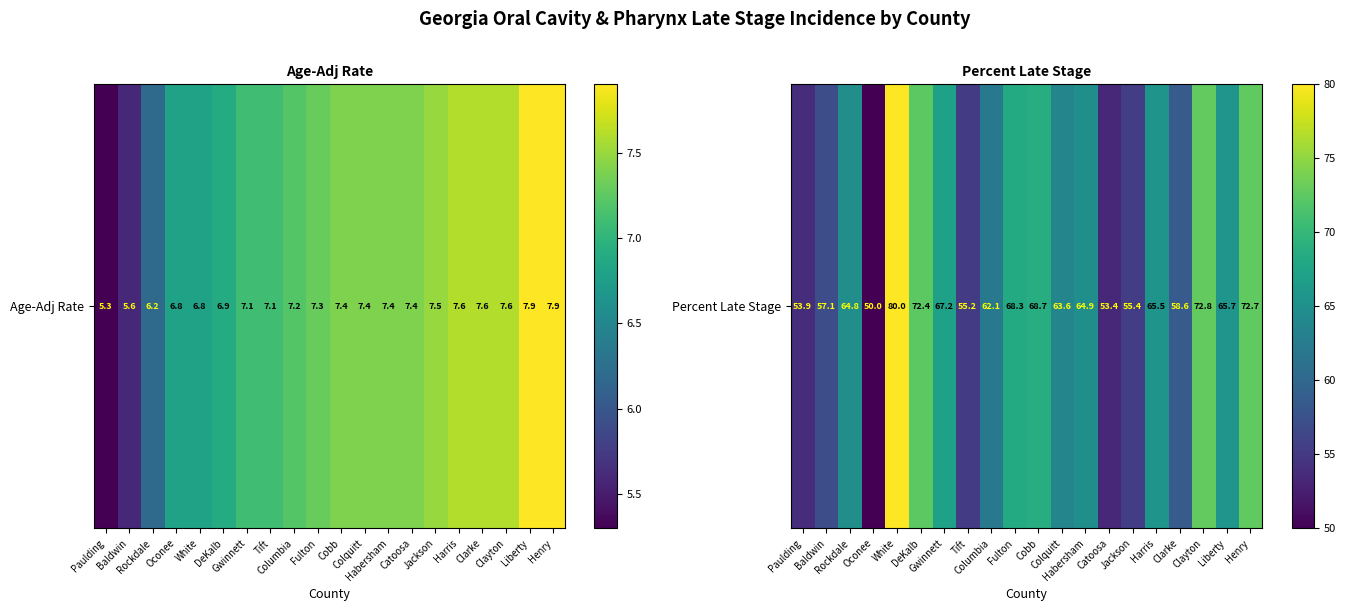

What is the greatest value displayed?

80.0